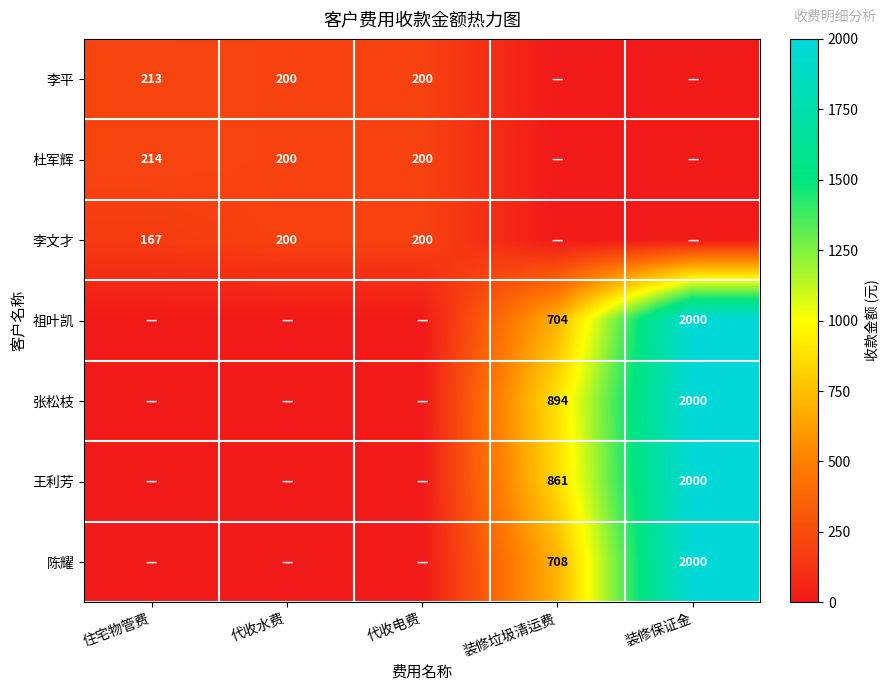

What is the sum of the 杜军辉 values at 代收水费 and 代收电费?

400